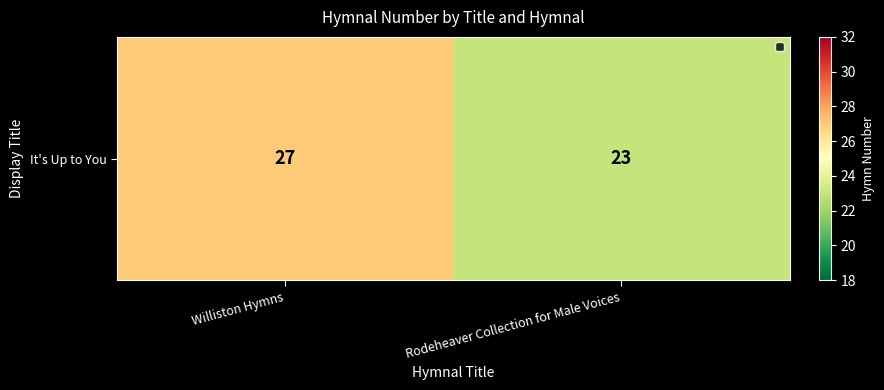

Where is the data nearest to the value 25?

Williston Hymns